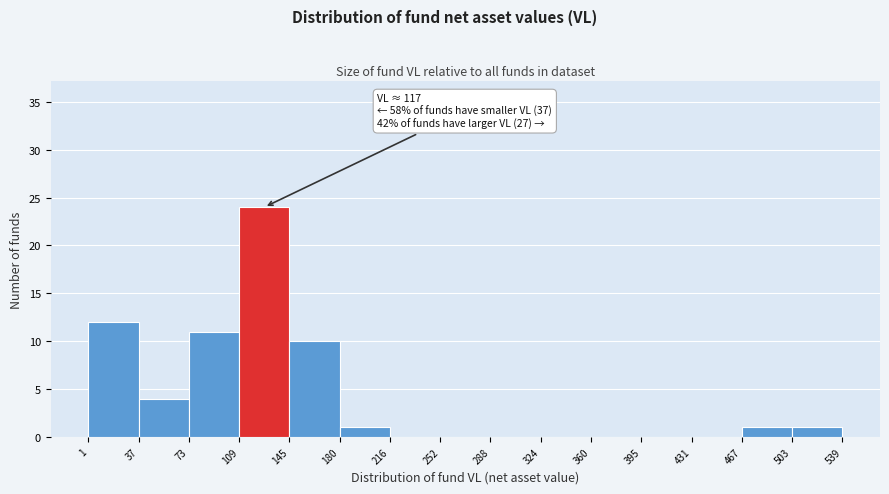

Which range on the x-axis has the tallest bar?

109 to 145